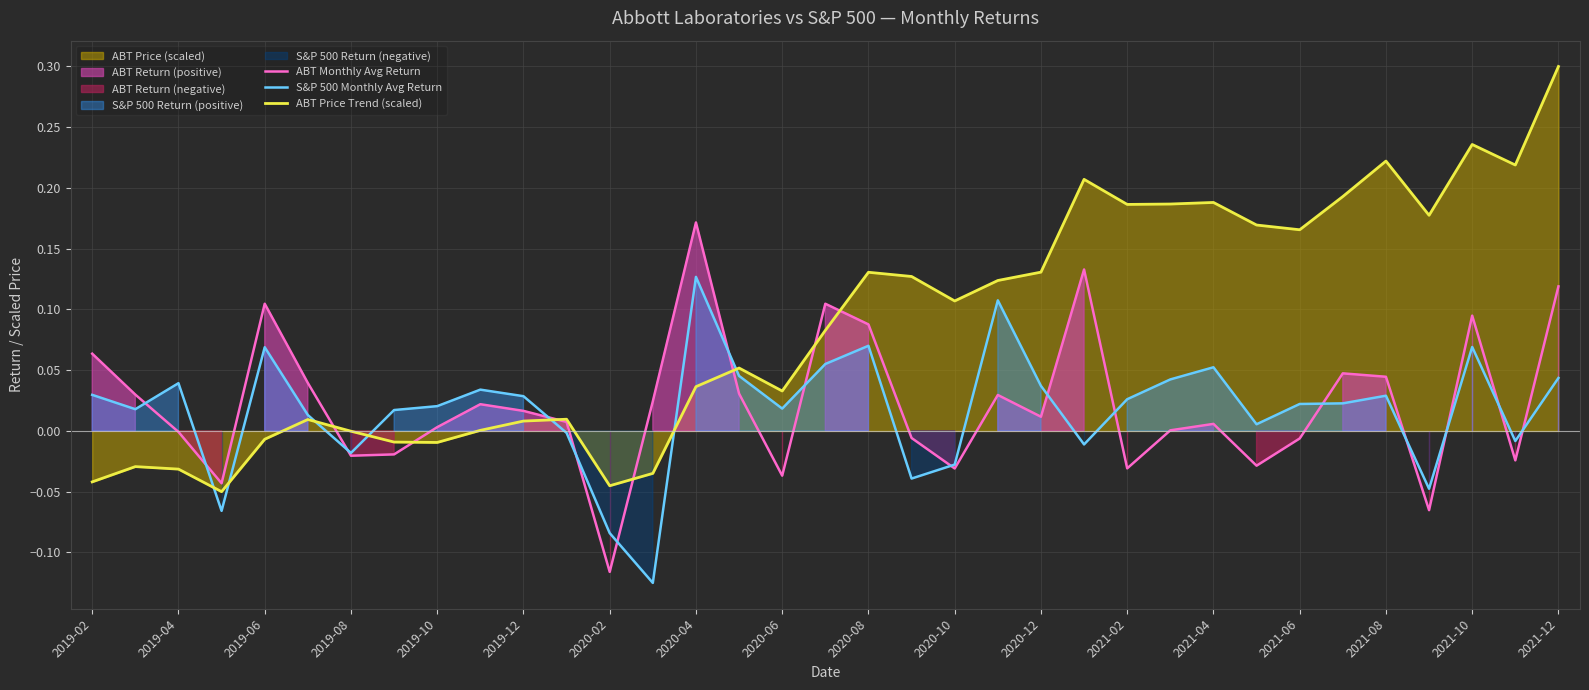

Which series has the widest spread of values?

ABT Price Trend (scaled)